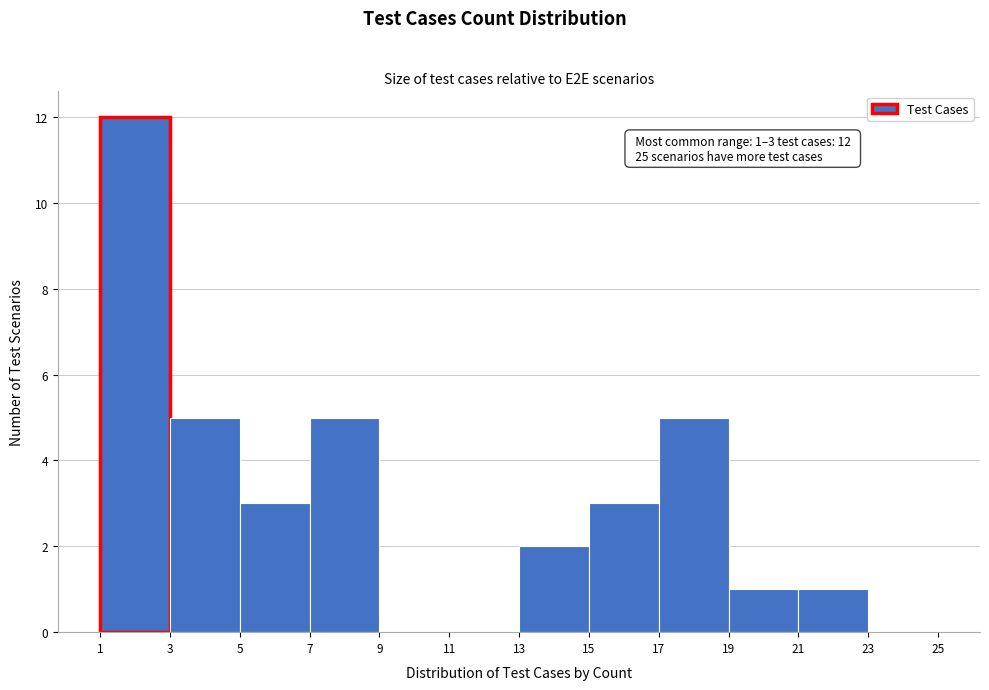

Which range on the x-axis has the tallest bar?

1 to 3